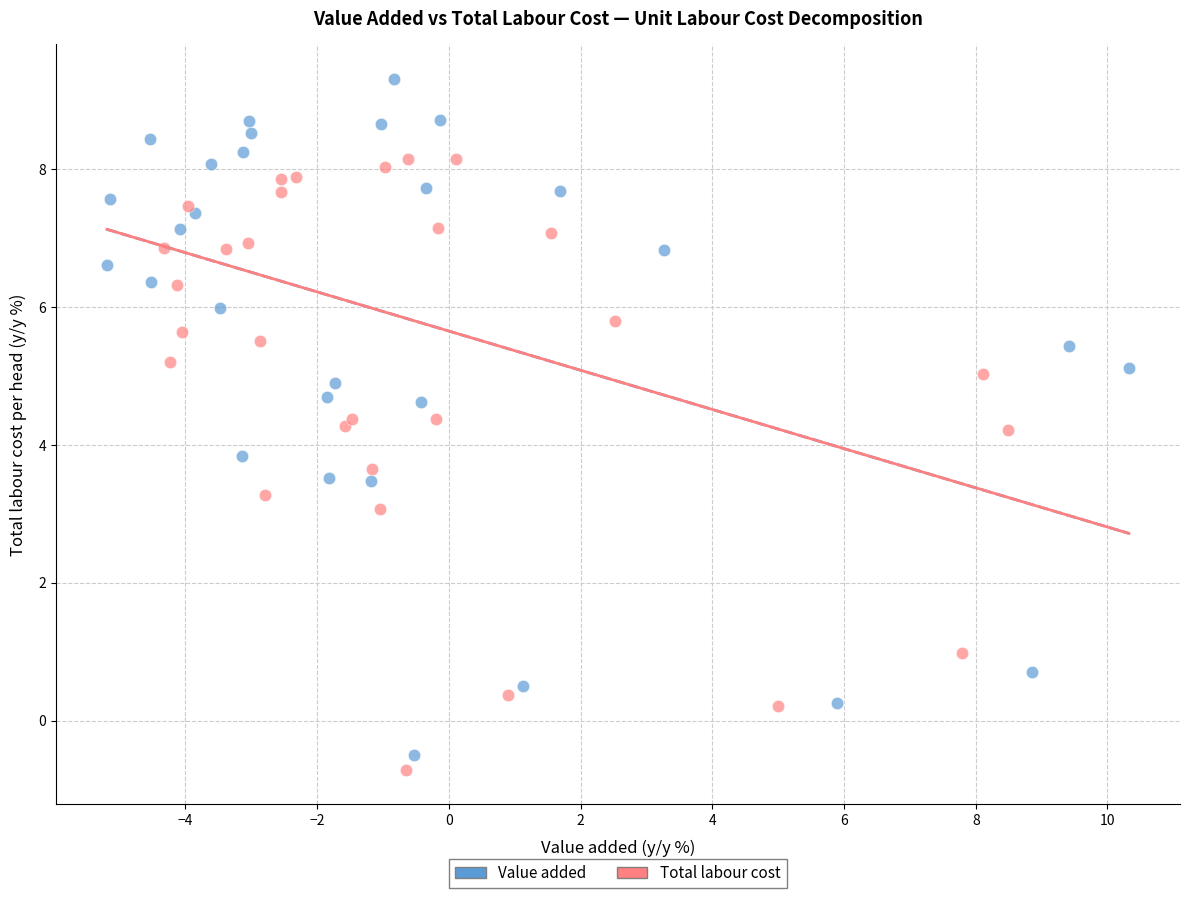

What are all the series names shown in the legend?

Value added, Total labour cost